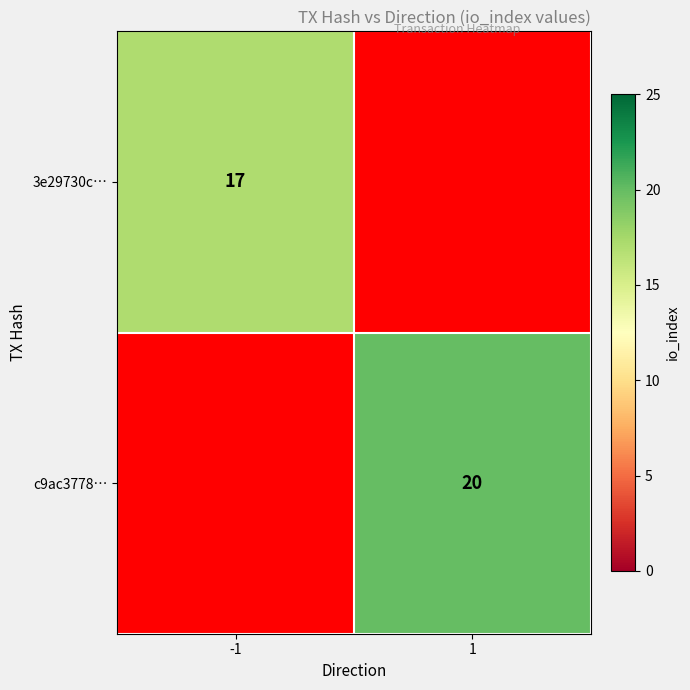

True or false: c9ac3778… has a value of 33 at 1.

False